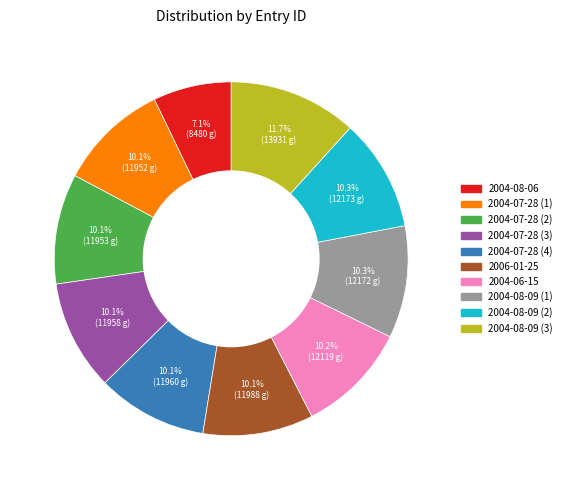

Is it true that 2004-08-09 (3) is 1% of the pie?

False